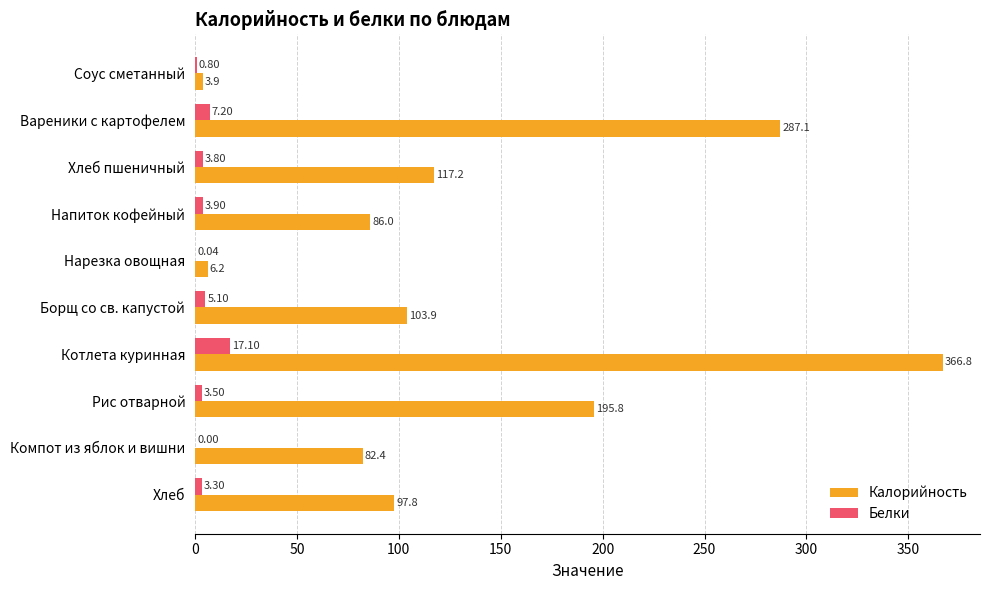

What is the sum of the Белки values at Борщ со св. капустой and Рис отварной?

8.6